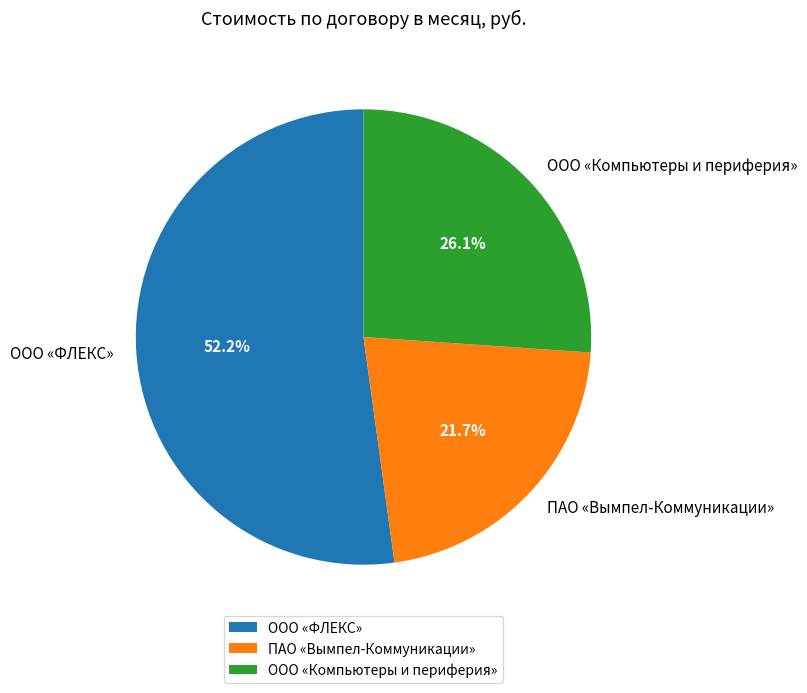

To the nearest percent, what is the difference between the largest and smallest slice percentages?

30%